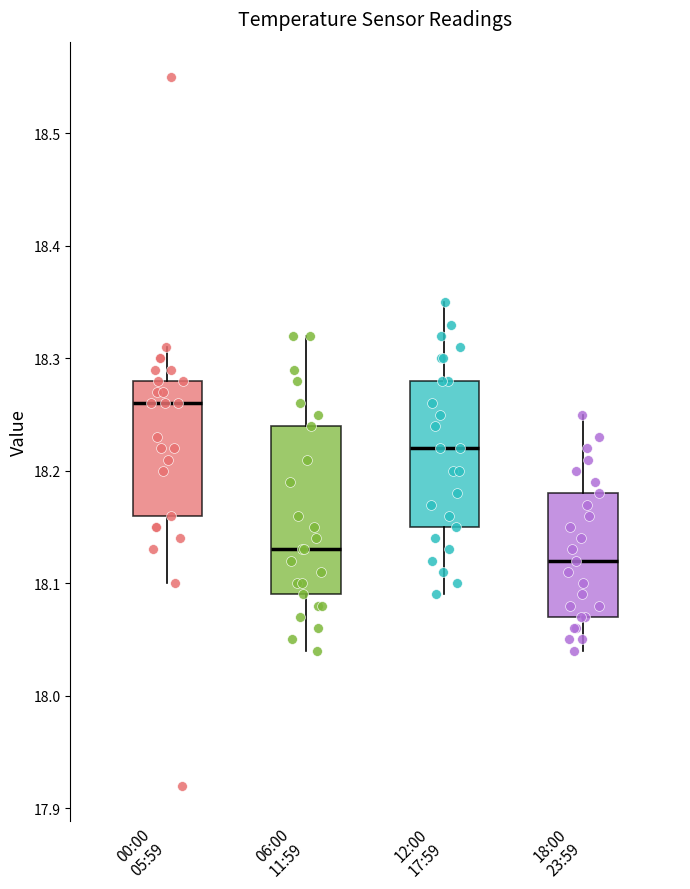

Which box has the highest median line?

00:00 05:59